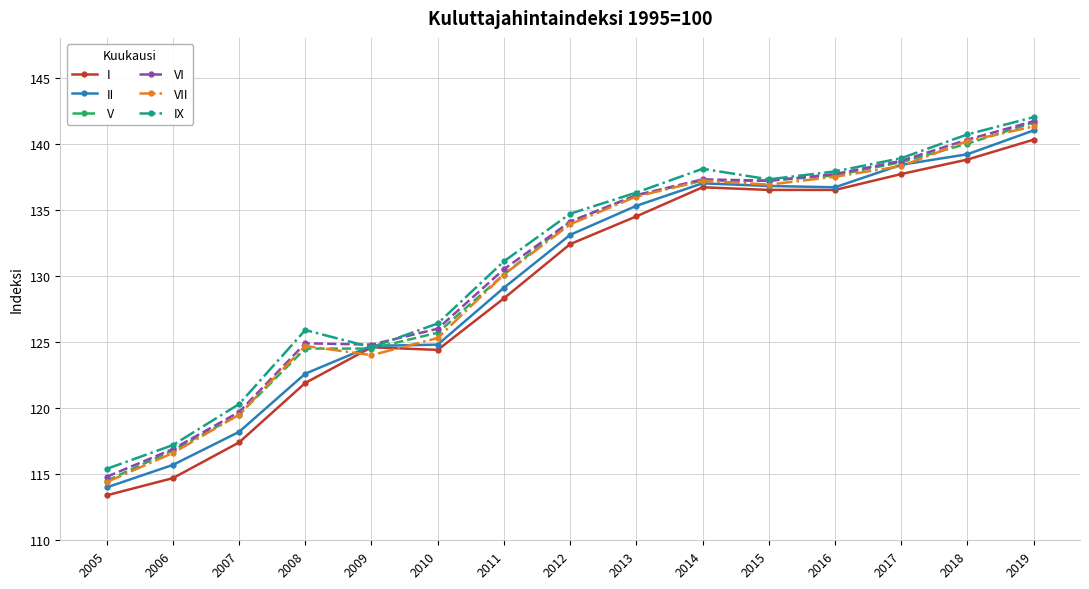

At how many categories does at least one series exceed 130?

9